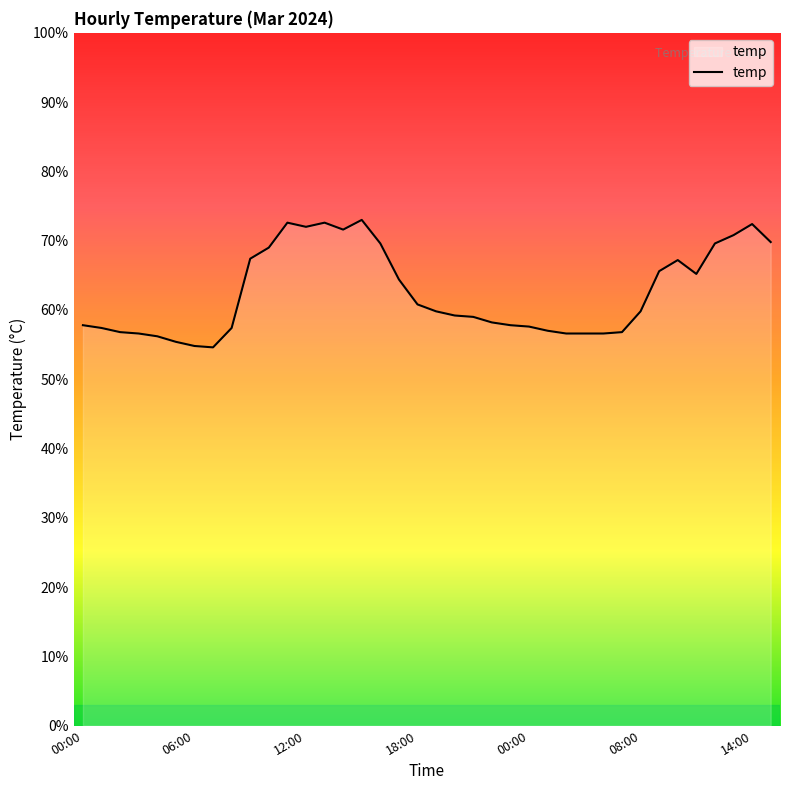

What is the difference between the maximum and minimum values?

18.4